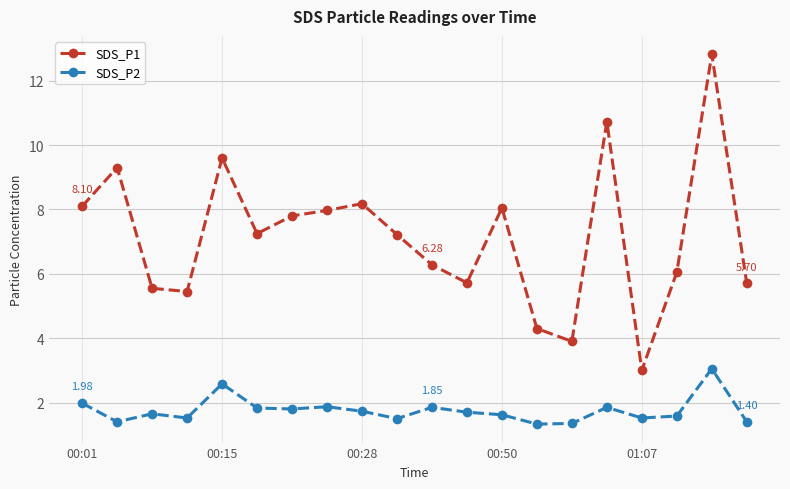

True or false: SDS_P1 has more than 2 points higher than both neighbors.

True